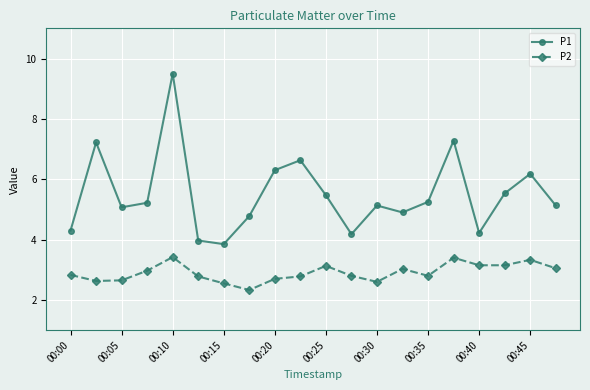

What is the greatest value displayed?

9.5